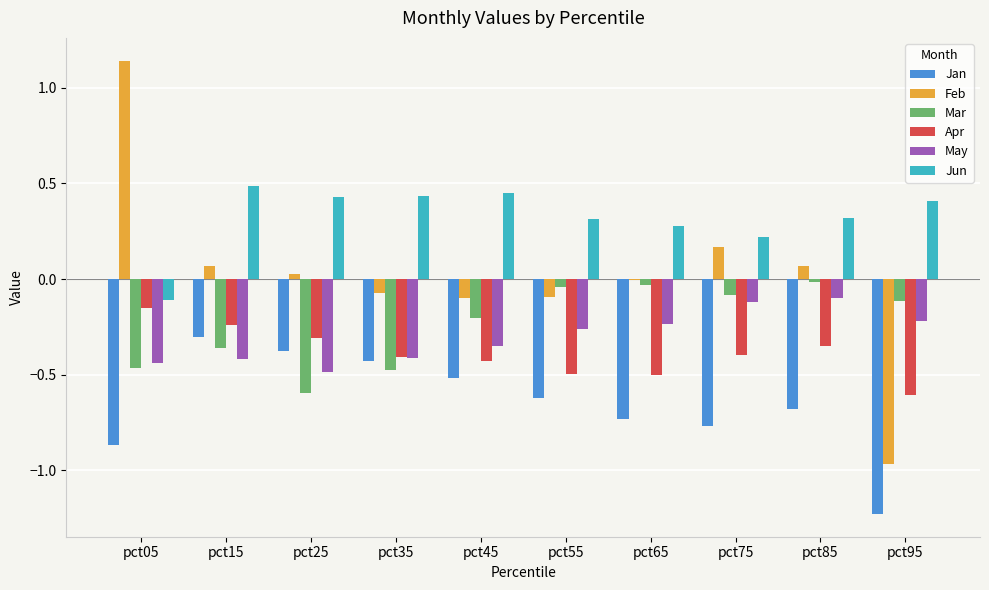

Count the Jun values in the range 0 to 1.

9